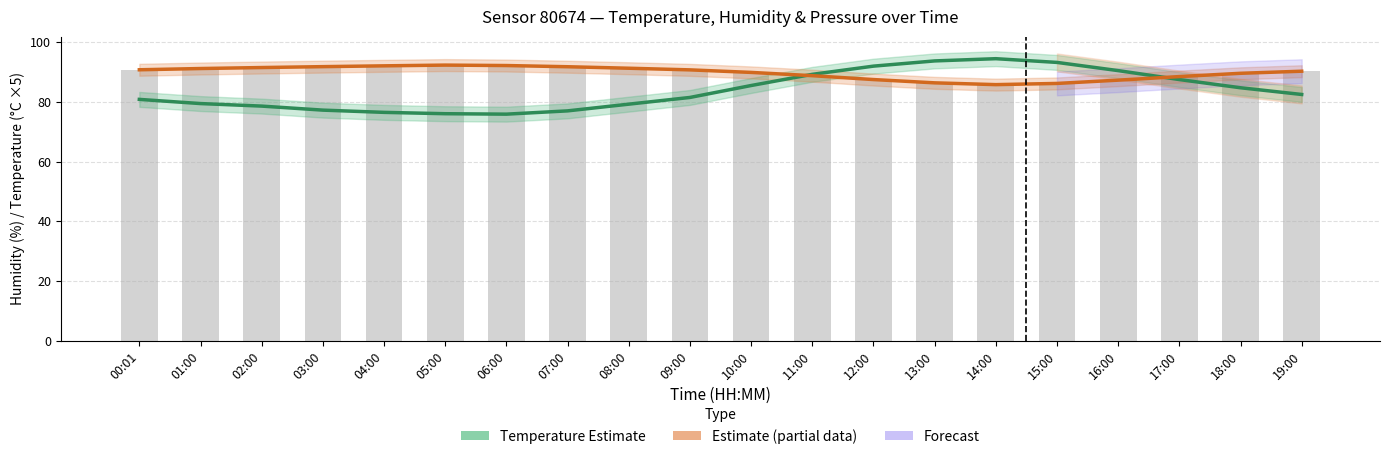

Reading left to right, extract all data points from this chart.

Temperature (×5): 80.9	79.5	78.6	77.2	76.5	76.1	75.9	77.0	79.2	81.5	85.5	89.2	92.0	93.8	94.5	93.2	90.5	87.5	84.8	82.5
Humidity (%): 90.8	91.2	91.5	91.8	92.1	92.3	92.2	91.8	91.3	90.8	89.9	88.8	87.5	86.4	85.8	86.2	87.3	88.5	89.6	90.3
humidity: 90.8	91.2	91.5	91.8	92.1	92.3	92.2	91.8	91.3	90.8	89.9	88.8	87.5	86.4	85.8	86.2	87.3	88.5	89.6	90.3